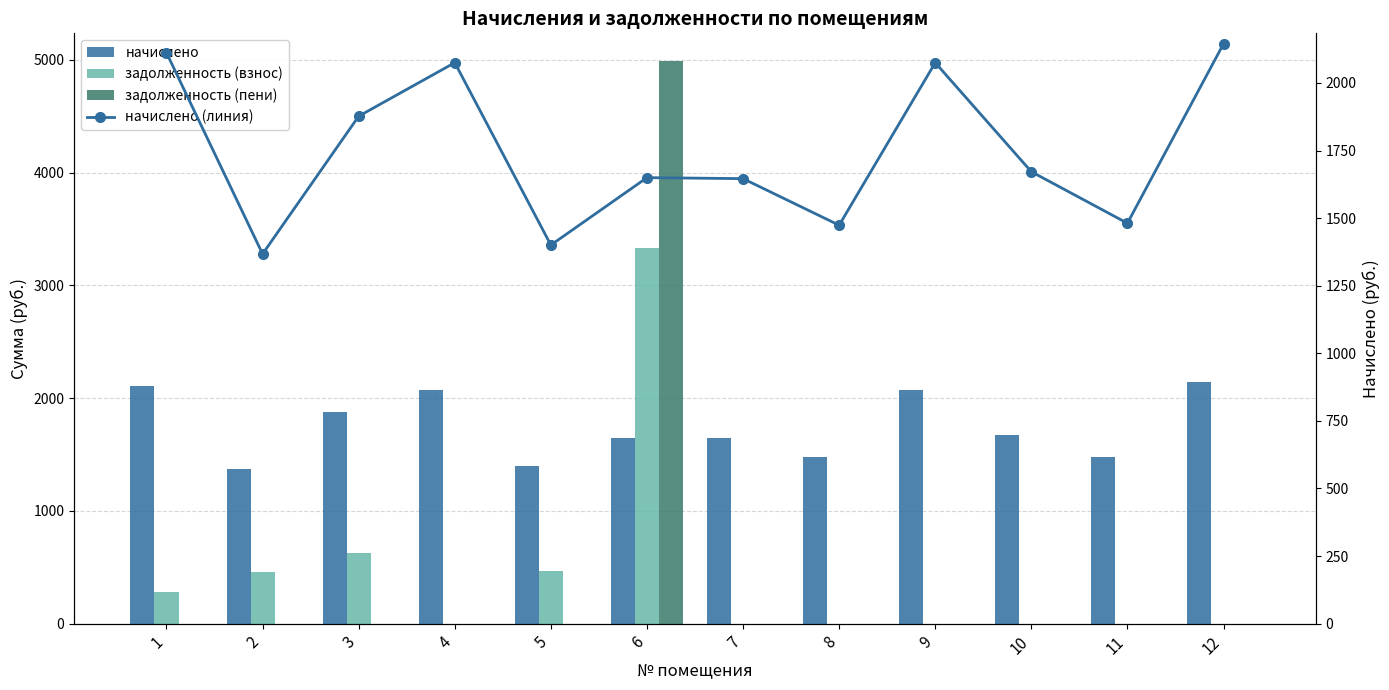

What are all the series names shown in the legend?

начислено, задолженность (взнос), задолженность (пени), начислено (линия)